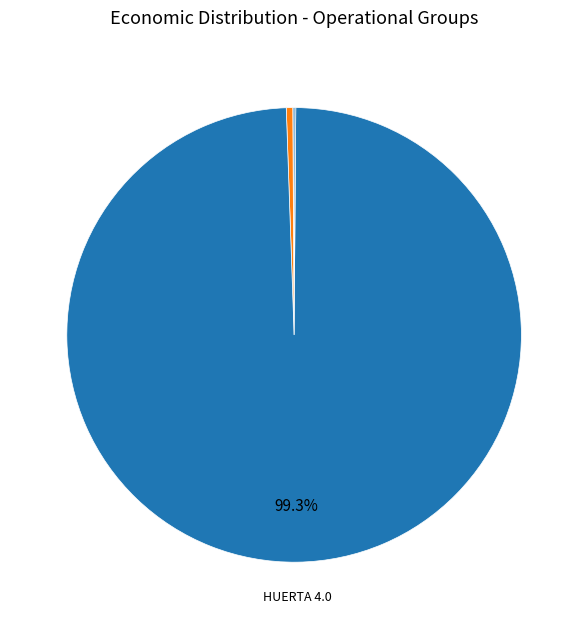

Which slice is the largest?

HUERTA 4.0